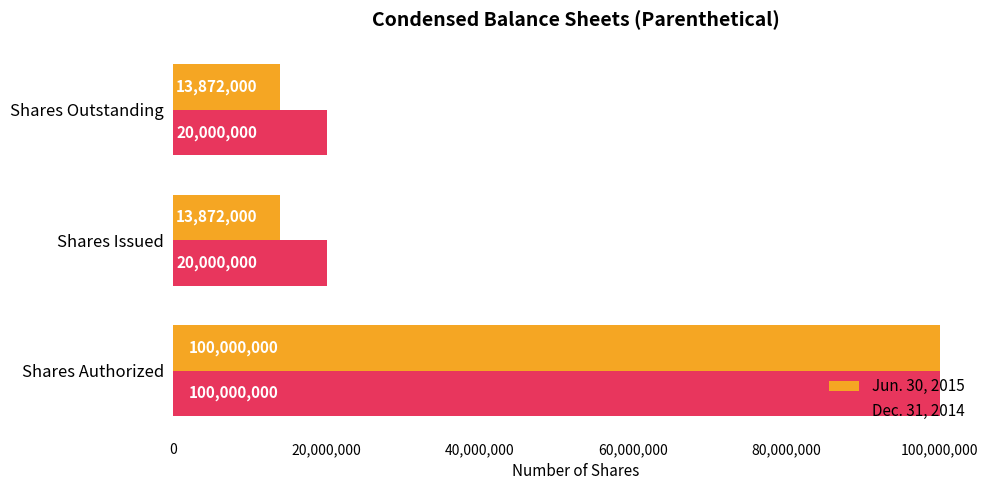

Is it true that Dec. 31, 2014 equals 37730666 at Shares Authorized?

False